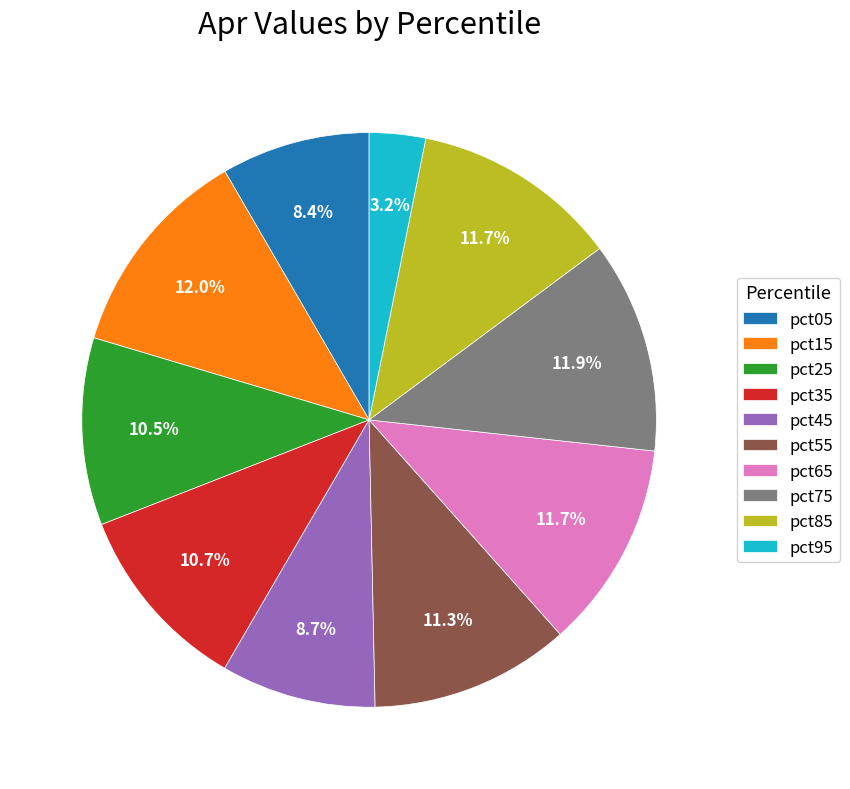

Which has a higher value, pct55 or pct45?

pct55